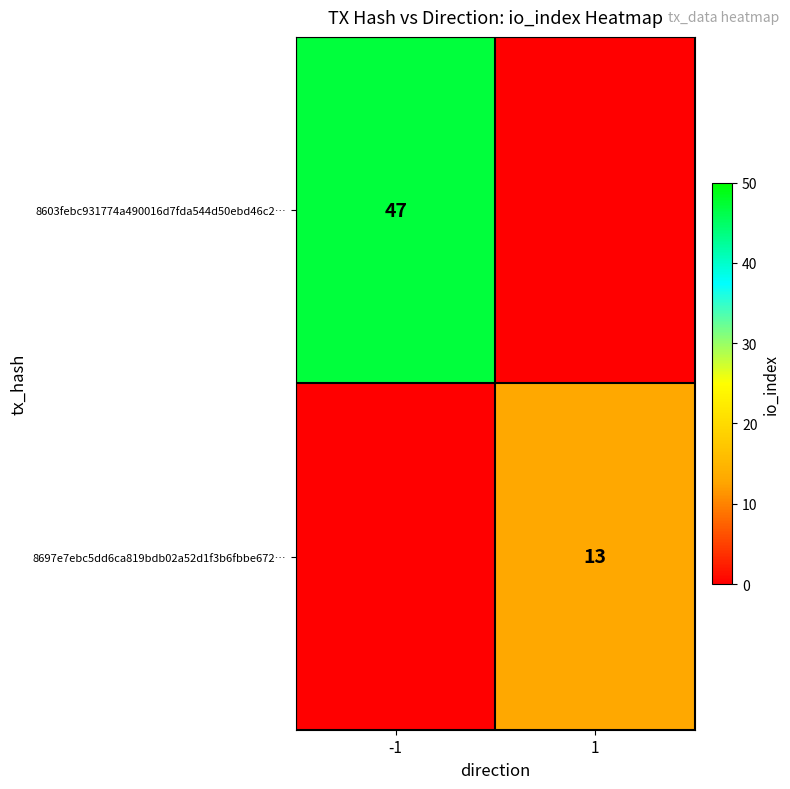

Is it true that 8697e7ebc5dd6ca819bdb02a52d1f3b6fbbe672… equals 3 at 1?

False